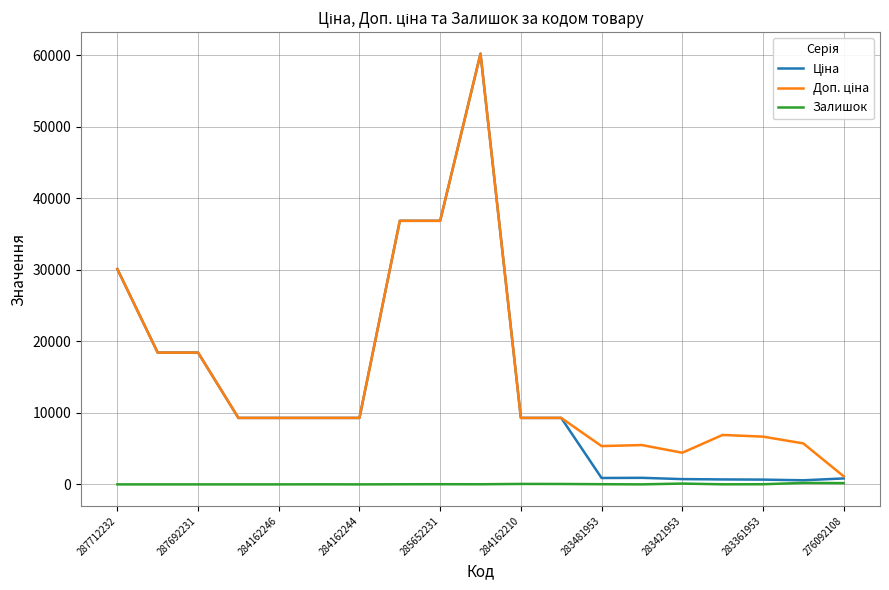

How many lines are shown in the chart?

3